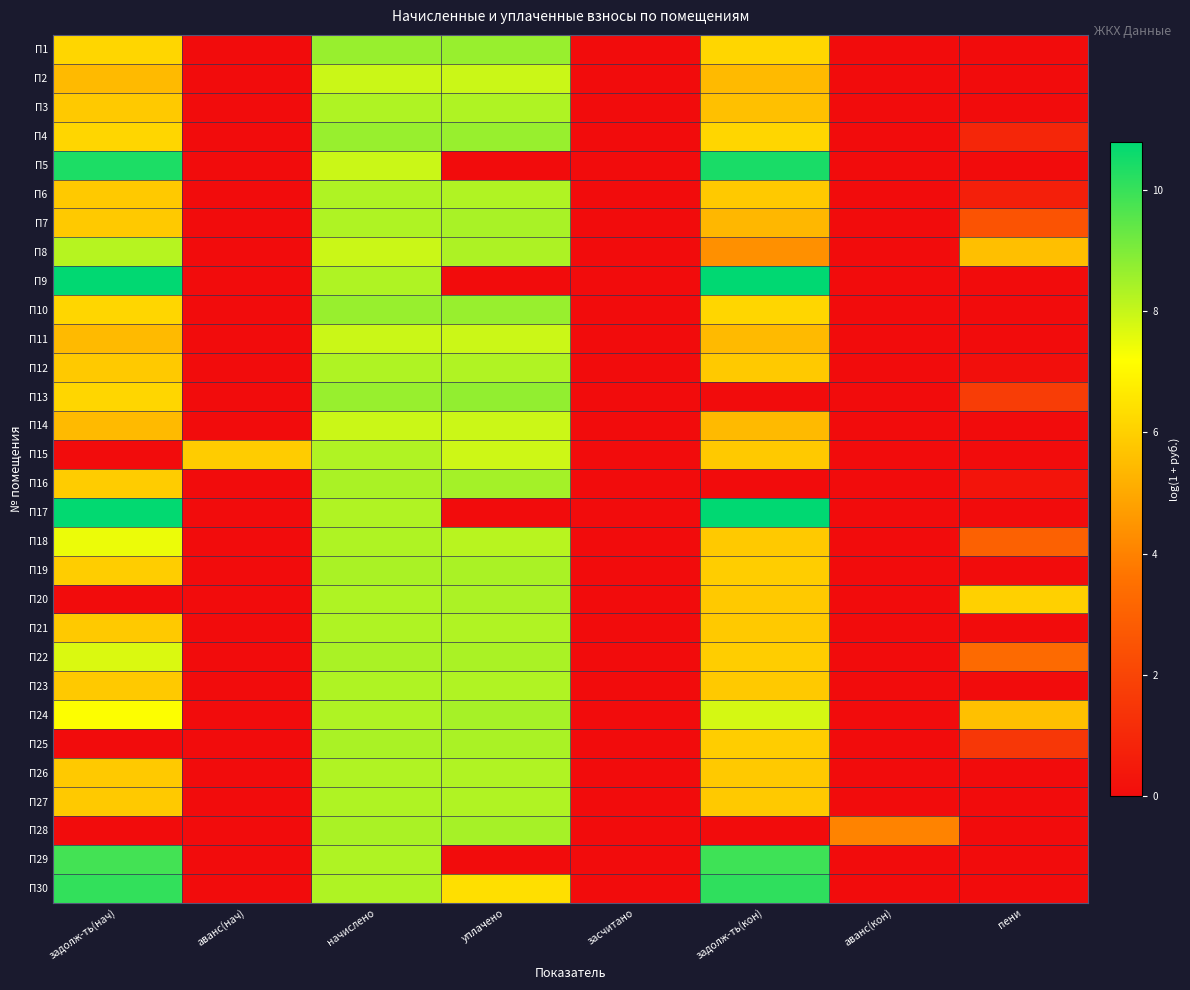

Between начислено and засчитано, which is larger?

начислено